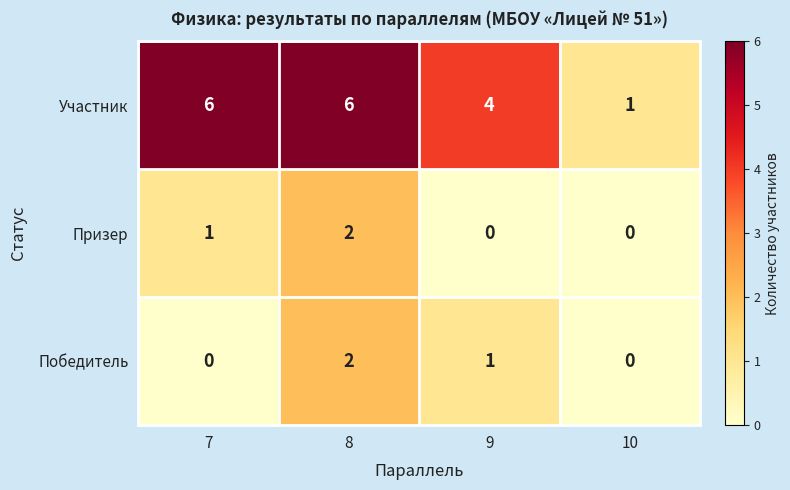

At how many categories does at least one series exceed 0?

4